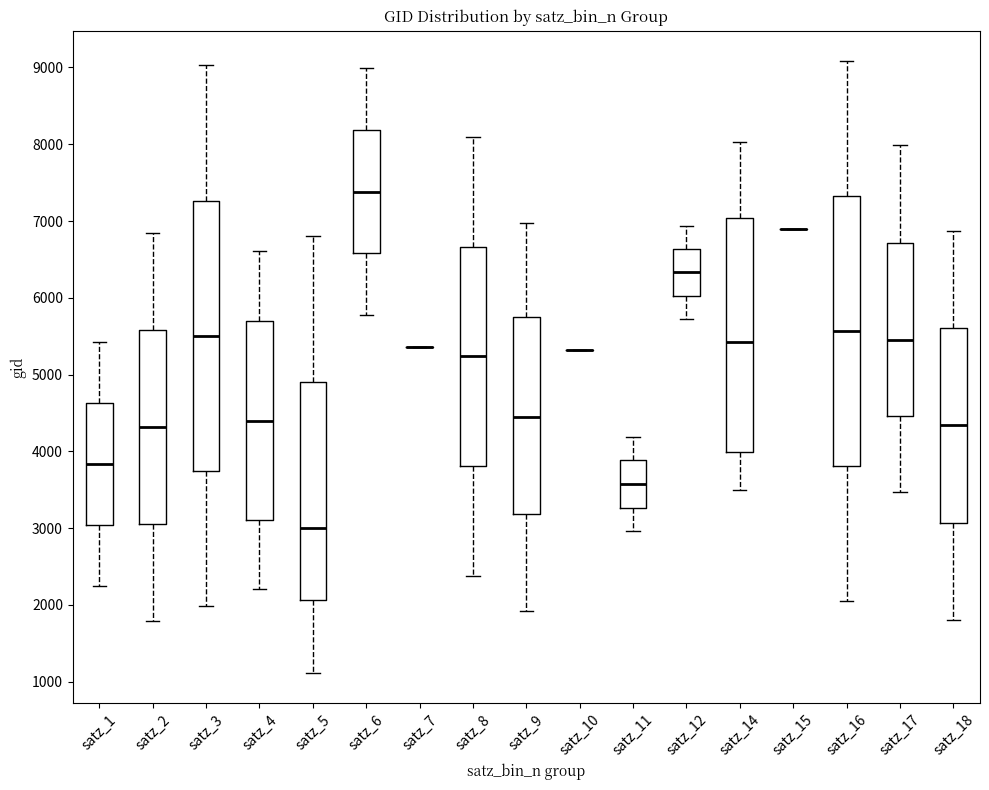

Reading left to right, transcribe this box plot: for each box, give where its median line is, the range the box spans, and where its two whiskers end, as read against the y-axis. The values are not printed on the chart, so give them approximately, as read against the axis.

satz_1: median 3800, box 3000 to 4600, whiskers 2200 to 5400
satz_2: median 4300, box 3100 to 5600, whiskers 1800 to 6800
satz_3: median 5500, box 3700 to 7300, whiskers 2000 to 9000
satz_4: median 4400, box 3100 to 5700, whiskers 2200 to 6600
satz_5: median 3000, box 2100 to 4900, whiskers 1100 to 6800
satz_6: median 7400, box 6600 to 8200, whiskers 5800 to 9000
satz_7: box collapsed to a line at 5400, whiskers 5400 to 5400
satz_8: median 5200, box 3800 to 6700, whiskers 2400 to 8100
satz_9: median 4400, box 3200 to 5800, whiskers 1900 to 7000
satz_10: box collapsed to a line at 5300, whiskers 5300 to 5300
satz_11: median 3600, box 3300 to 3900, whiskers 3000 to 4200
satz_12: median 6300, box 6000 to 6600, whiskers 5700 to 6900
satz_14: median 5400, box 4000 to 7000, whiskers 3500 to 8000
satz_15: box collapsed to a line at 6900, whiskers 6900 to 6900
satz_16: median 5600, box 3800 to 7300, whiskers 2100 to 9100
satz_17: median 5400, box 4500 to 6700, whiskers 3500 to 8000
satz_18: median 4300, box 3100 to 5600, whiskers 1800 to 6900